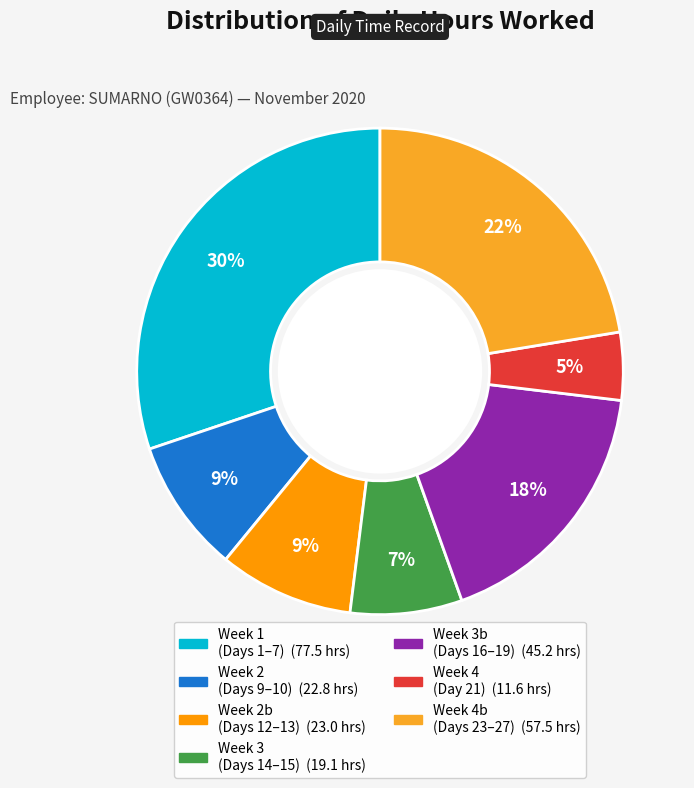

Count the number of slices in the pie.

7